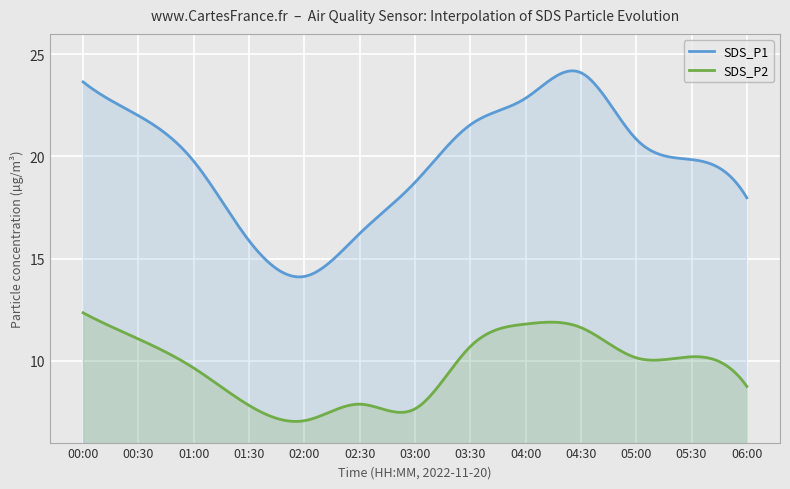

Which has a higher value, 01:00 or 00:00?

00:00